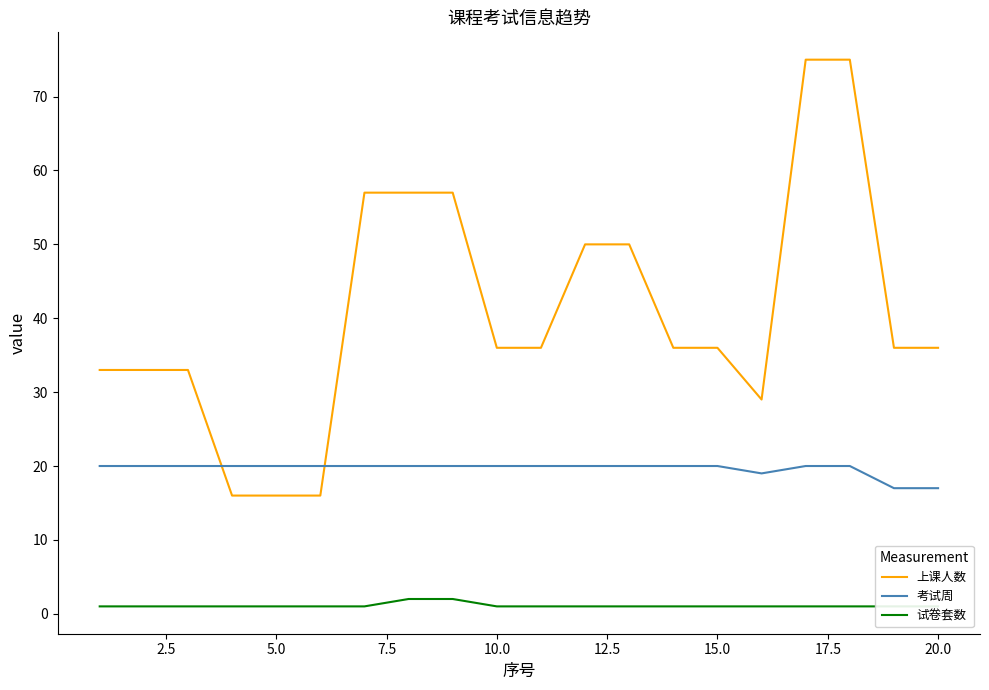

Is this an area chart (filled region under the line)?

No